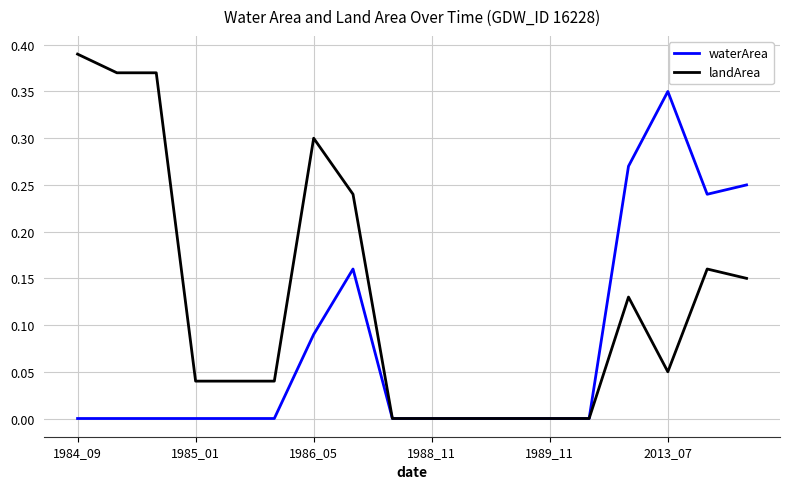

Which series has the largest range (max minus min)?

landArea